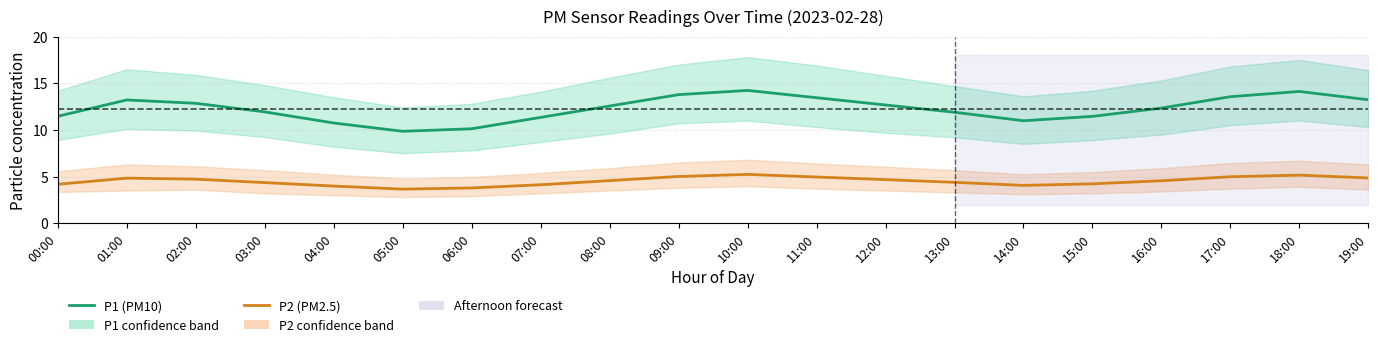

Is the value of P1 (PM10) at 04:00 greater than the value of P2 (PM2.5) at 01:00?

Yes